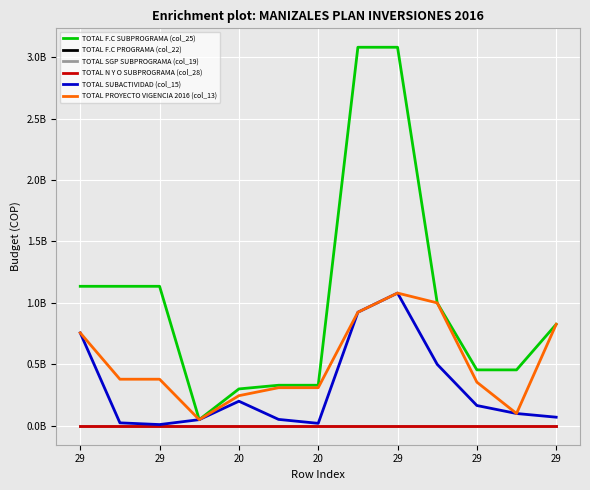

Is this an area chart (filled region under the line)?

No